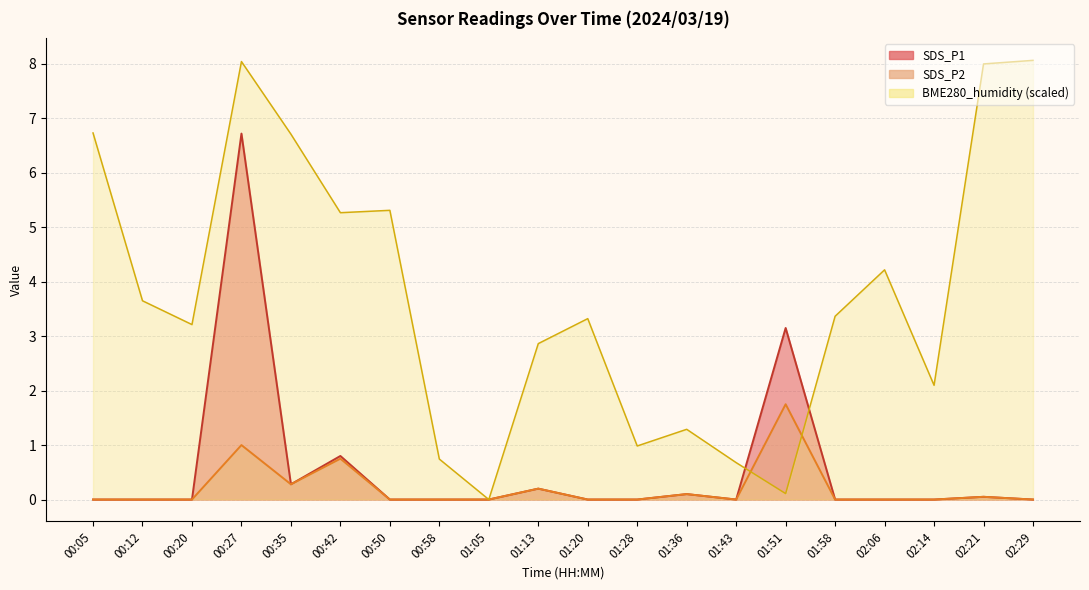

True or false: SDS_P2 has a value of 0.8 at 01:20.

False